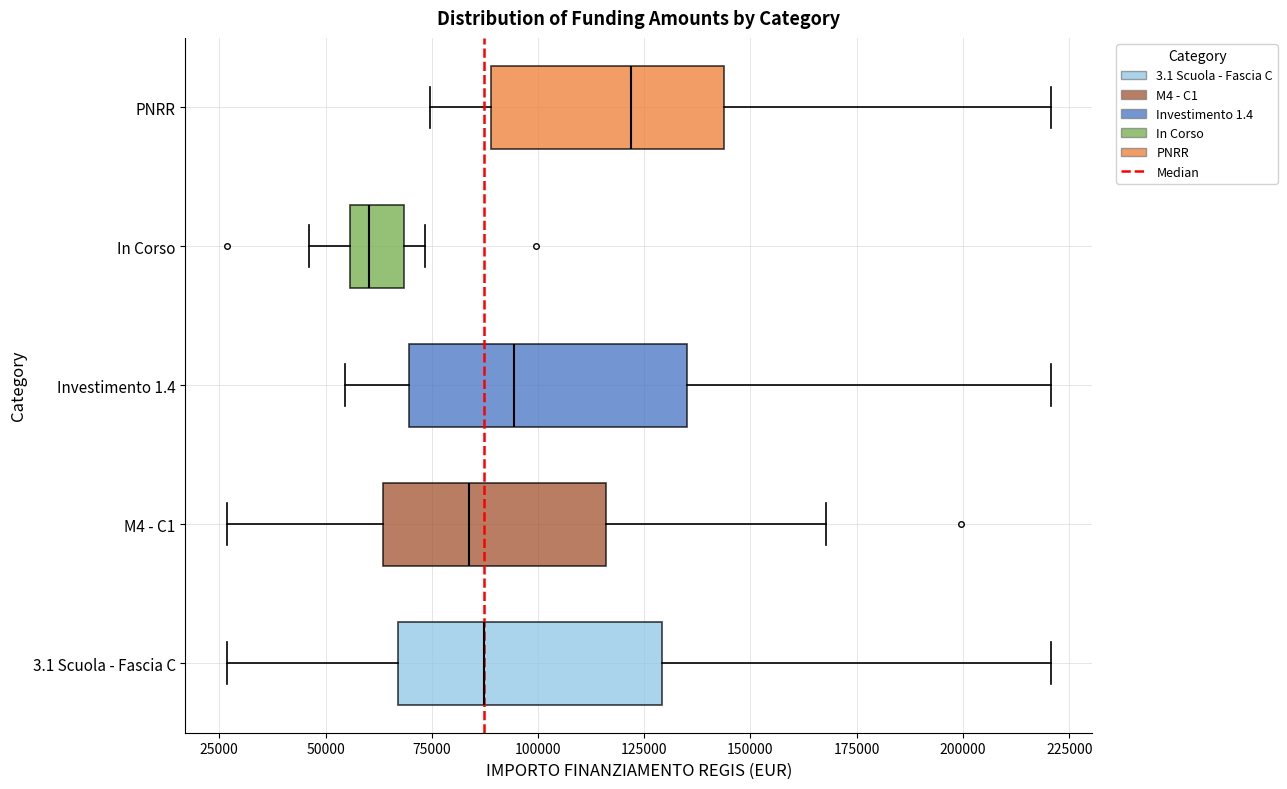

Reading bottom to top, transcribe this box plot: for each box, give where its median line is, the range the box spans, and where its two whiskers end, as read against the x-axis. The values are not printed on the chart, so give them approximately, as read against the axis.

3.1 Scuola - Fascia C: median 85000, box 65000 to 130000, whiskers 25000 to 220000
M4 - C1: median 85000, box 65000 to 115000, whiskers 25000 to 170000
Investimento 1.4: median 95000, box 70000 to 135000, whiskers 55000 to 220000
In Corso: median 60000, box 55000 to 70000, whiskers 45000 to 75000
PNRR: median 120000, box 90000 to 145000, whiskers 75000 to 220000